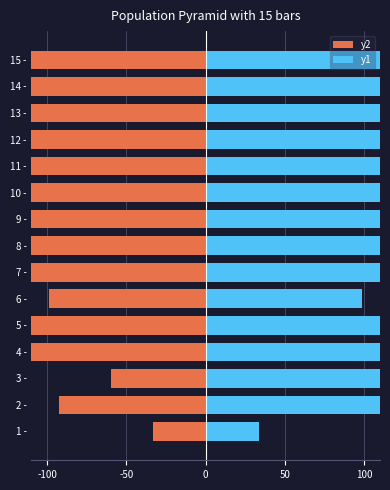

Which series has the largest total across all categories?

y1